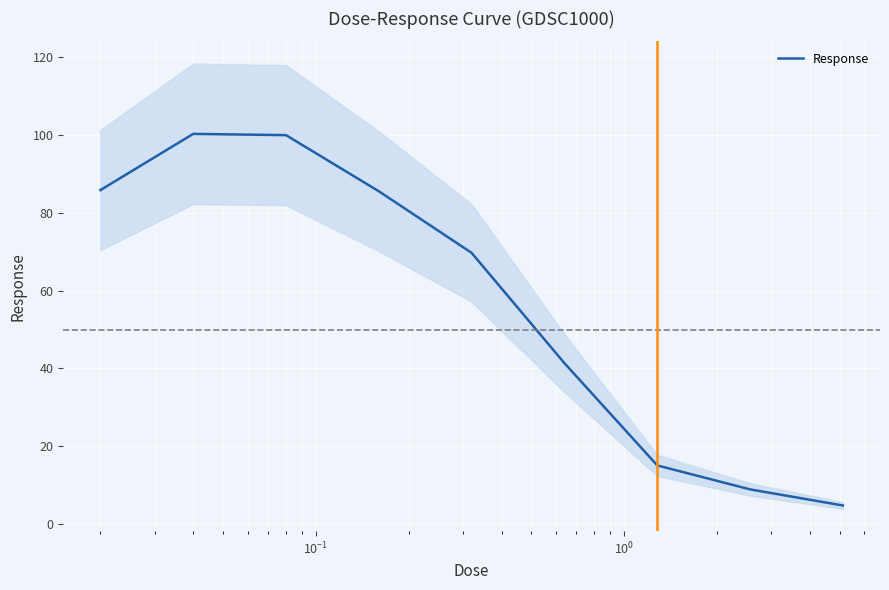

How many interior local peaks (higher than both neighbors) does the data have?

1